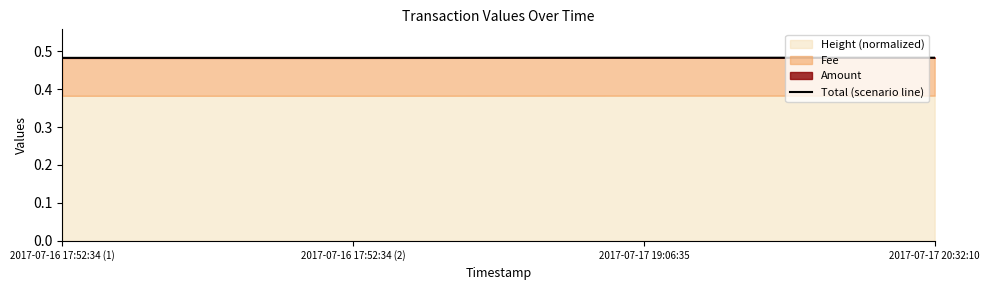

Reading left to right, what are all the values shown in this chart?

2017-07-16 17:52:34 (1)=0.5	2017-07-16 17:52:34 (2)=0.5	2017-07-17 19:06:35=0.5	2017-07-17 20:32:10=0.5